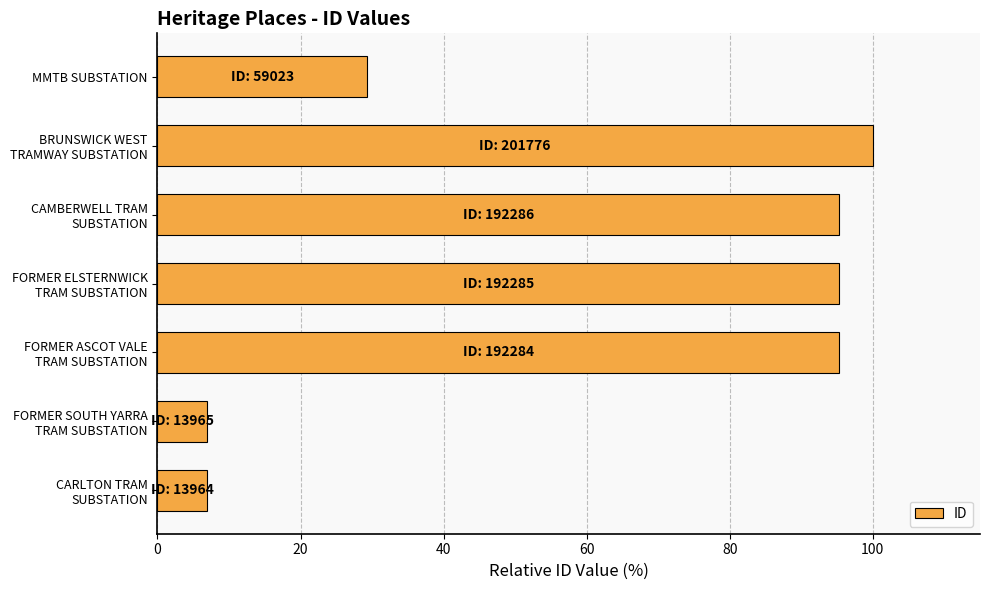

What is the difference between the maximum and minimum values?

93.1